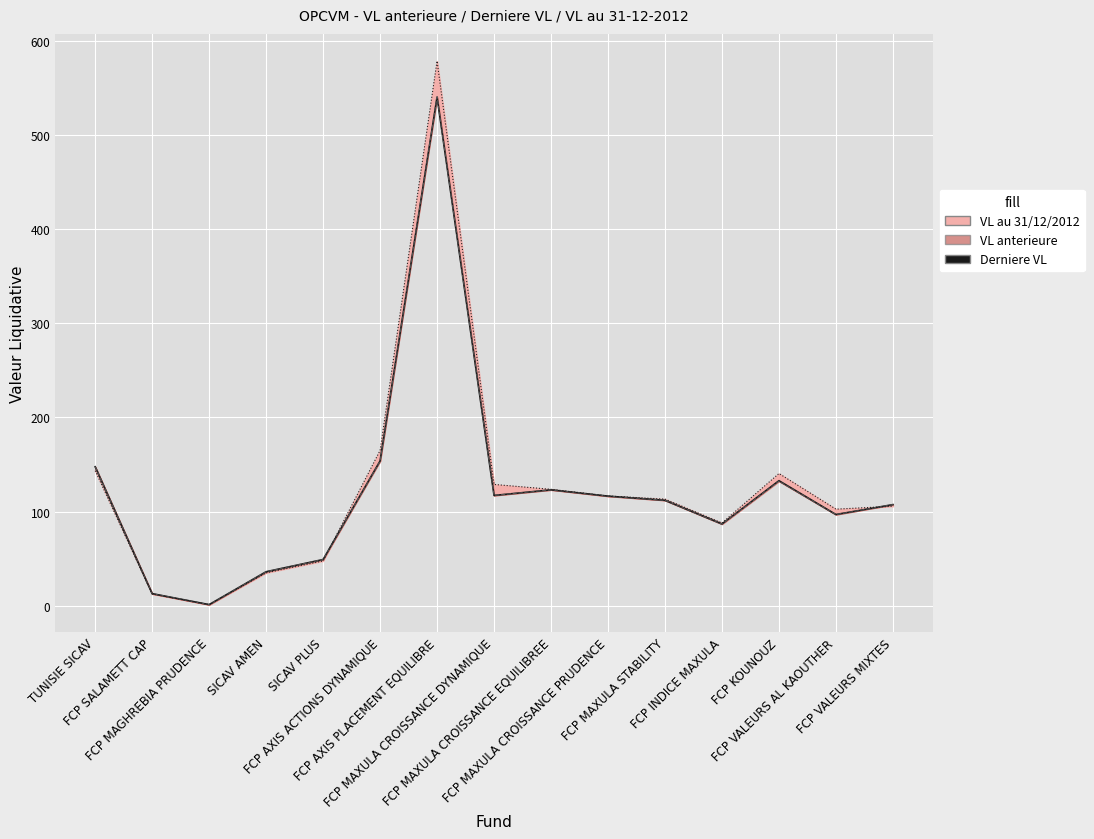

How many interior local peaks does the VL au 31/12/2012 (line) series have?

2